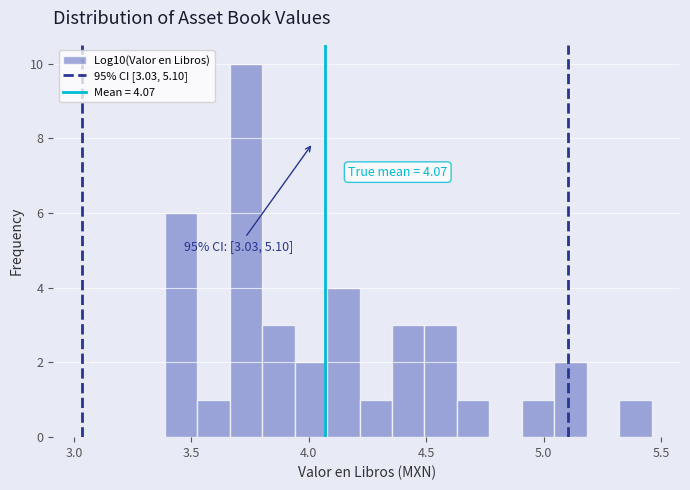

Around what value on the x-axis is the tallest bar? Give the approximate position of its centre, as read against the axis.

3.75